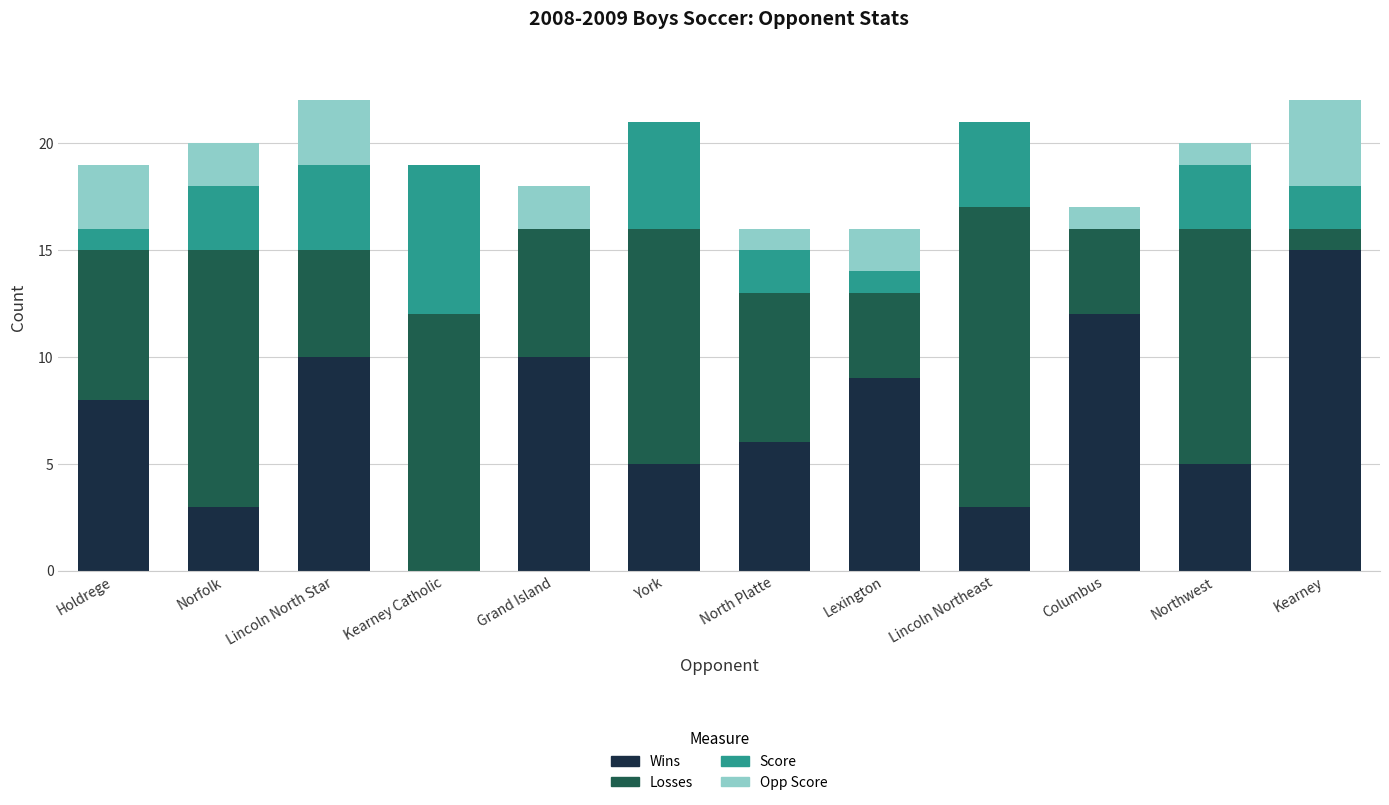

What is the total value across all series at Lincoln North Star?

22